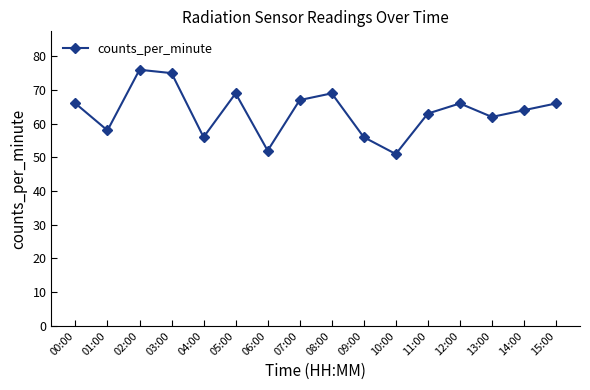

What is the greatest value displayed?

76